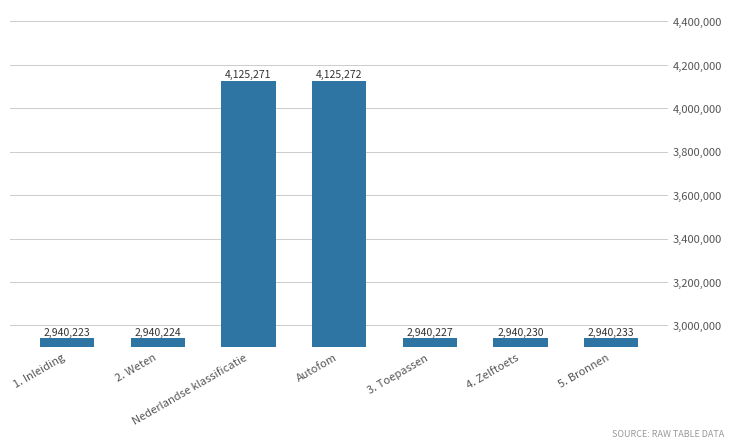

What is the greatest value displayed?

4125272